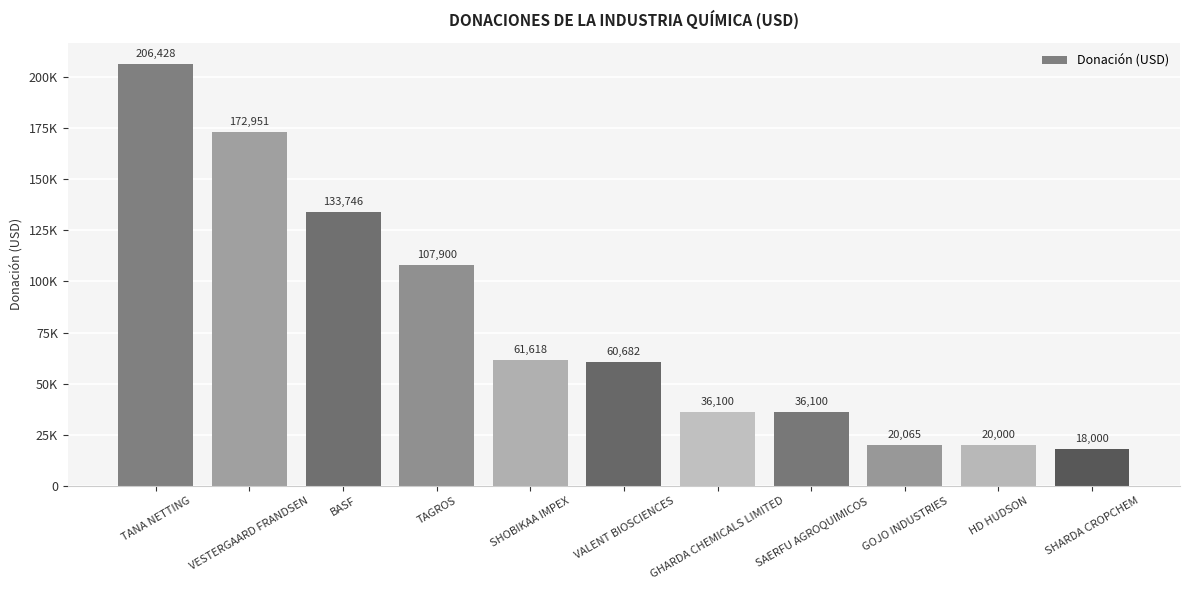

What is the maximum value shown in the chart?

206428